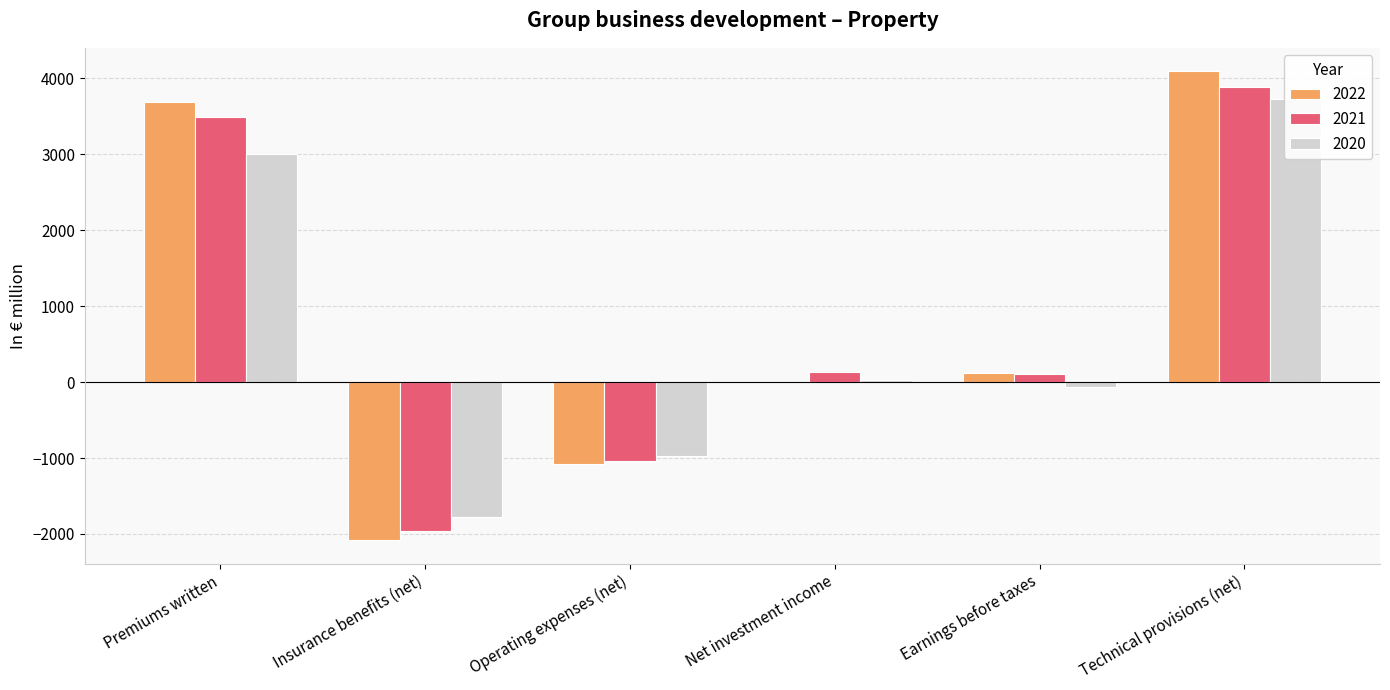

What position from the right is Net investment income?

3